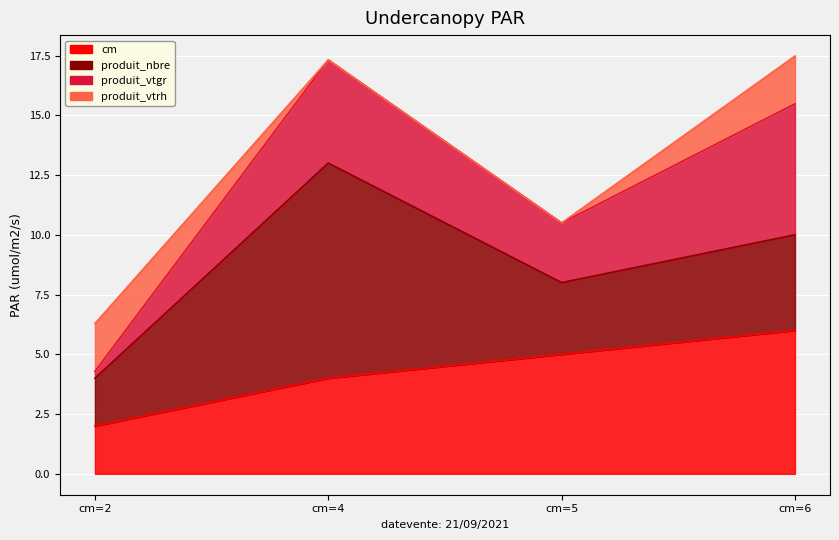

Reading left to right, list all the values displayed in this chart.

cm: cm=2=2.0	cm=4=4.0	cm=5=5.0	cm=6=6.0
produit_nbre: cm=2=2.0	cm=4=9.0	cm=5=3.0	cm=6=4.0
produit_vtgr: cm=2=0.3	cm=4=4.3	cm=5=2.5	cm=6=5.5
produit_vtrh: cm=2=2.0	cm=4=0.0	cm=5=0.0	cm=6=2.0